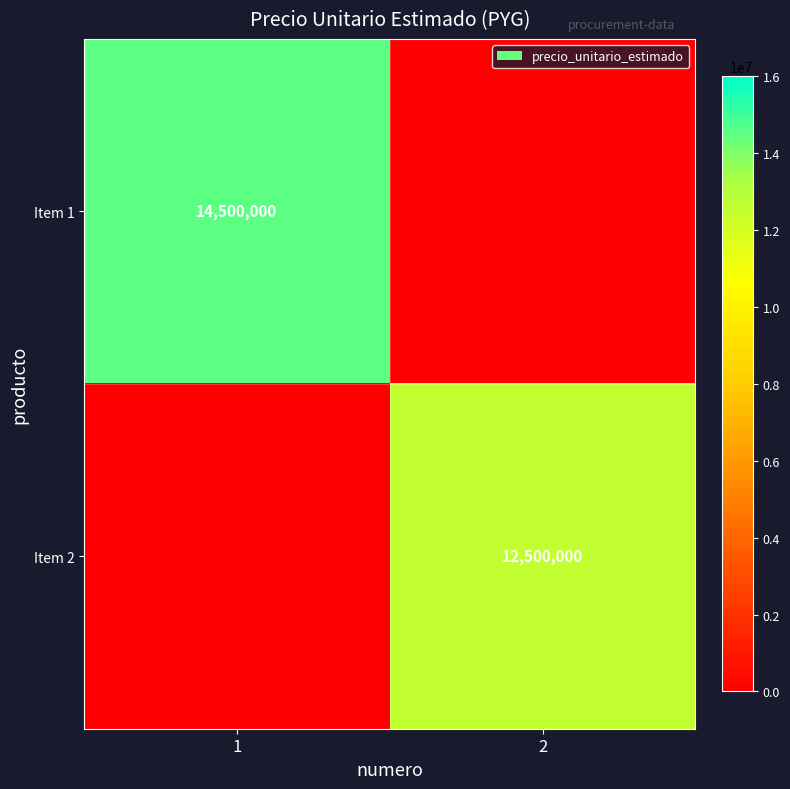

At which category does the chart reach its peak across all series?

1